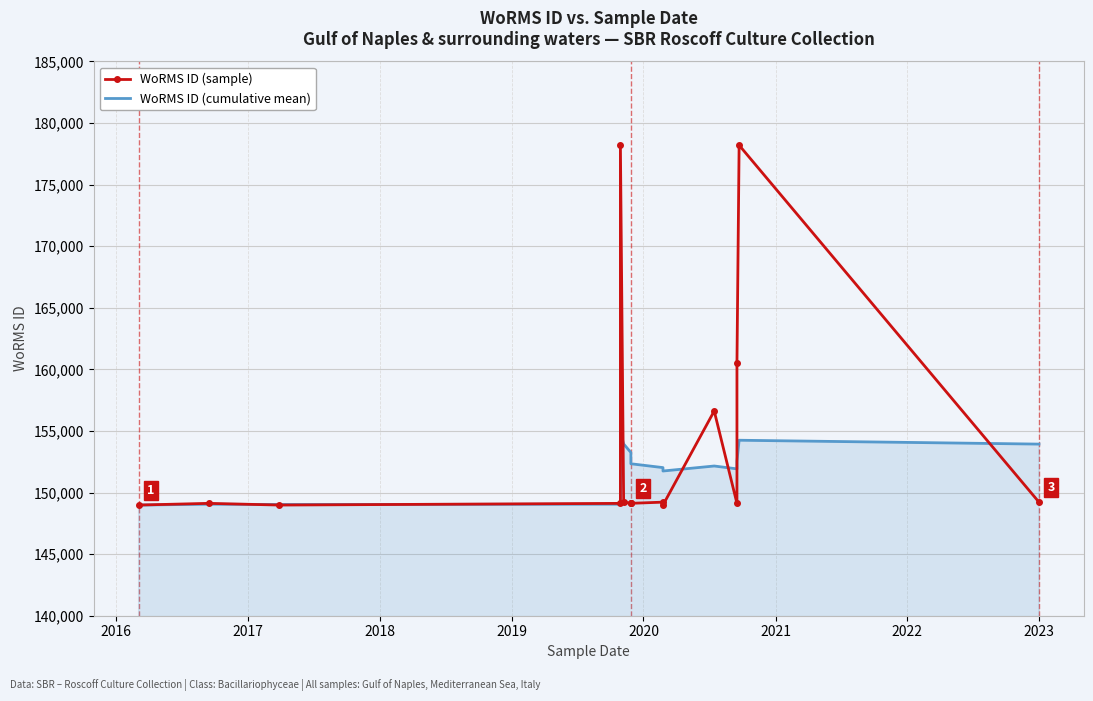

Which series ends up on top after the final intersection of WoRMS ID (cumulative mean) and WoRMS ID (sample)?

WoRMS ID (cumulative mean)